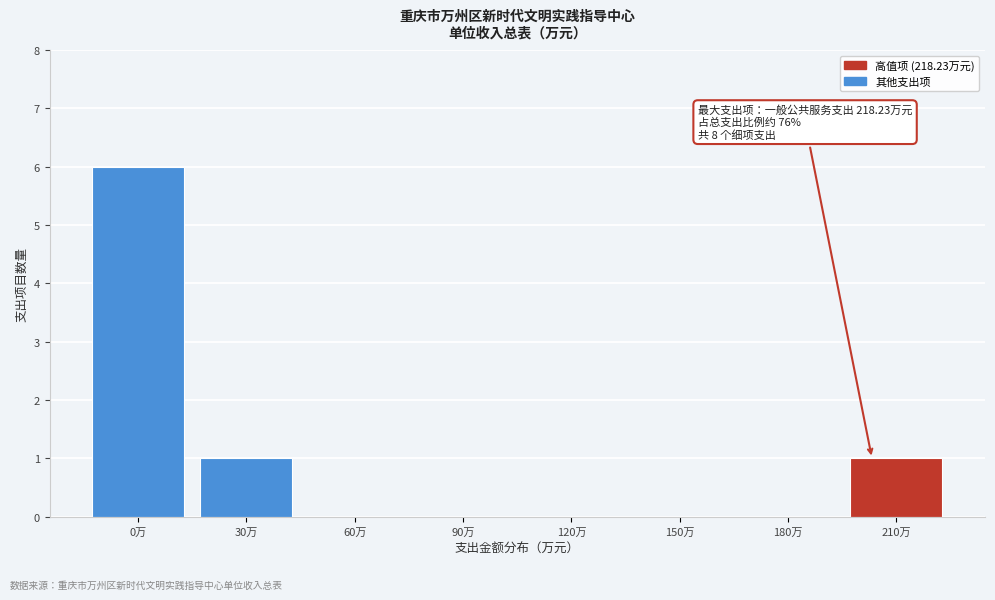

Reading right to left, list all the values displayed in this chart.

210万=1	180万=0	150万=0	120万=0	90万=0	60万=0	30万=1	0万=6